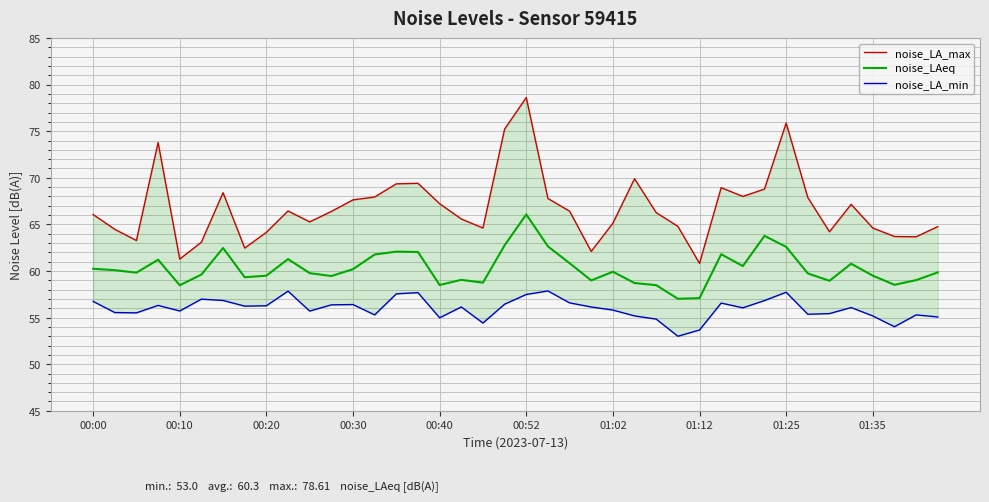

What is the maximum value for noise_LAeq?

66.1